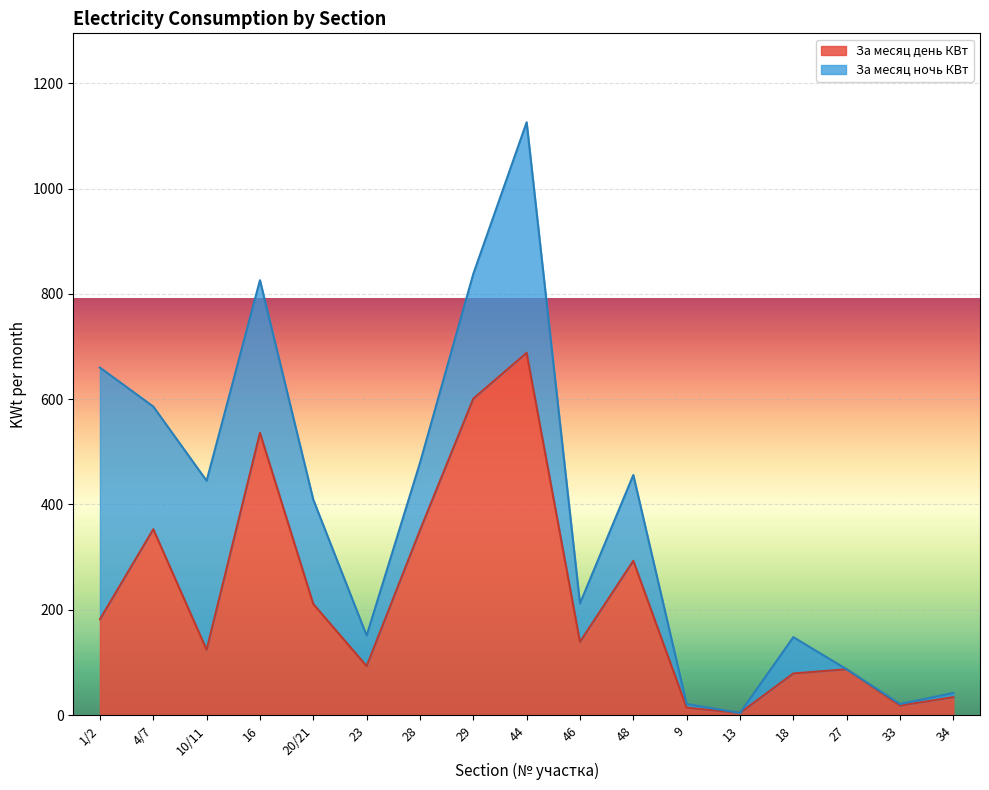

What position from the right is 23?

12